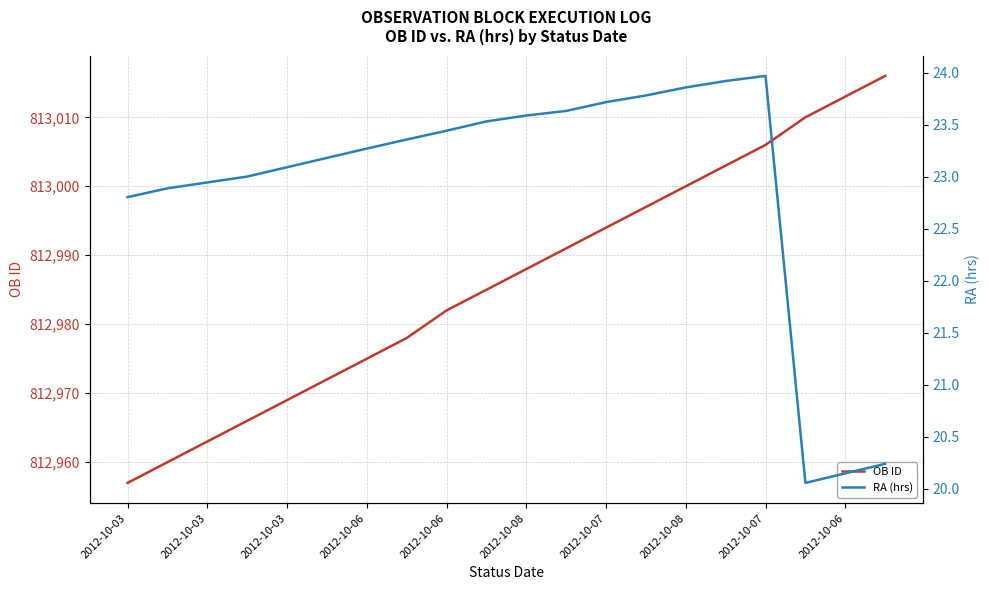

Is this an area chart (filled region under the line)?

No